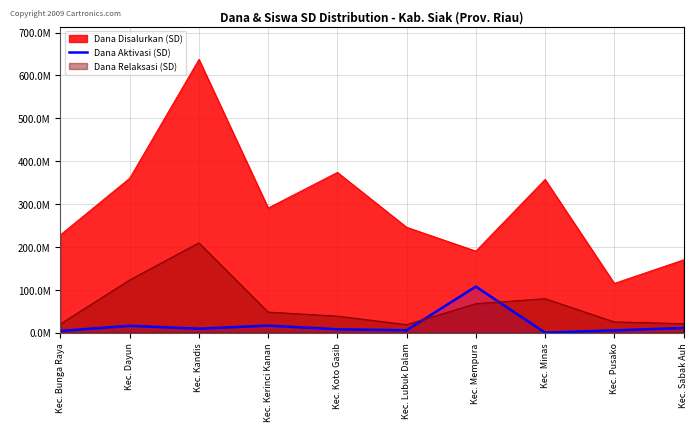

What is the label of the 1st point from the right?

Kec. Sabak Auh